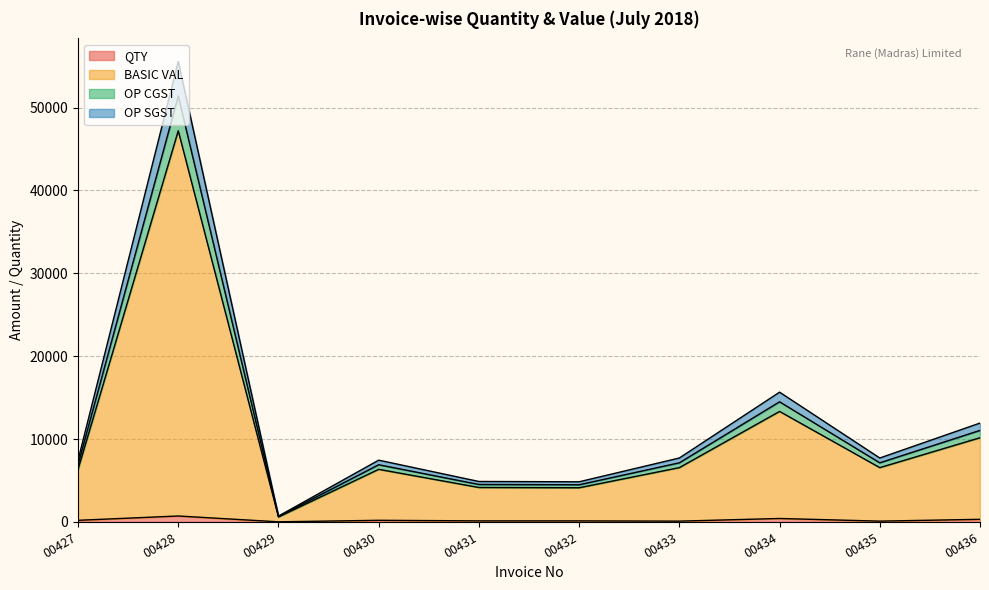

How many categories are shown in the chart?

10